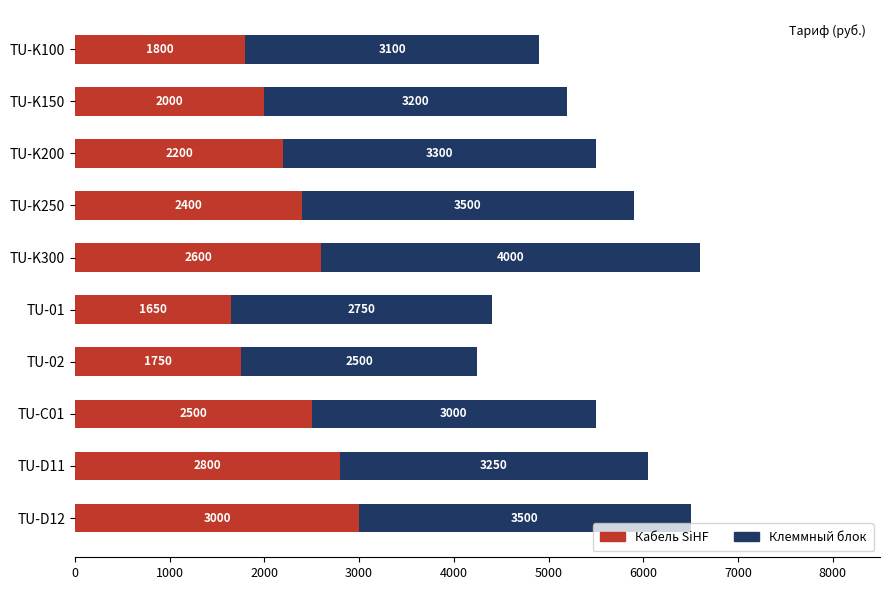

What is the total value across all series at TU-02?

4250